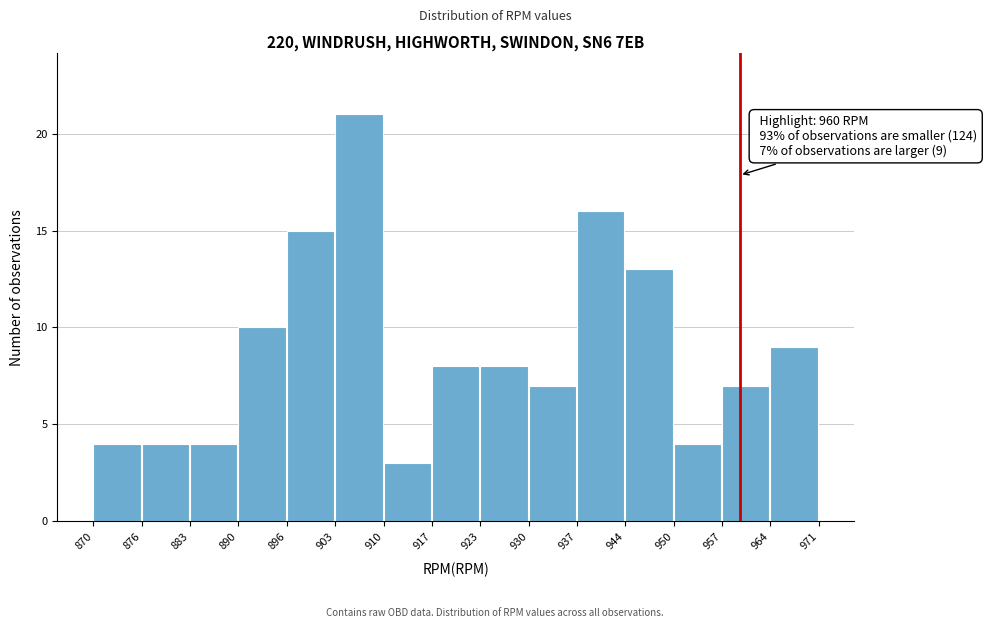

Over which range of the x-axis is the bar tallest?

903 to 910